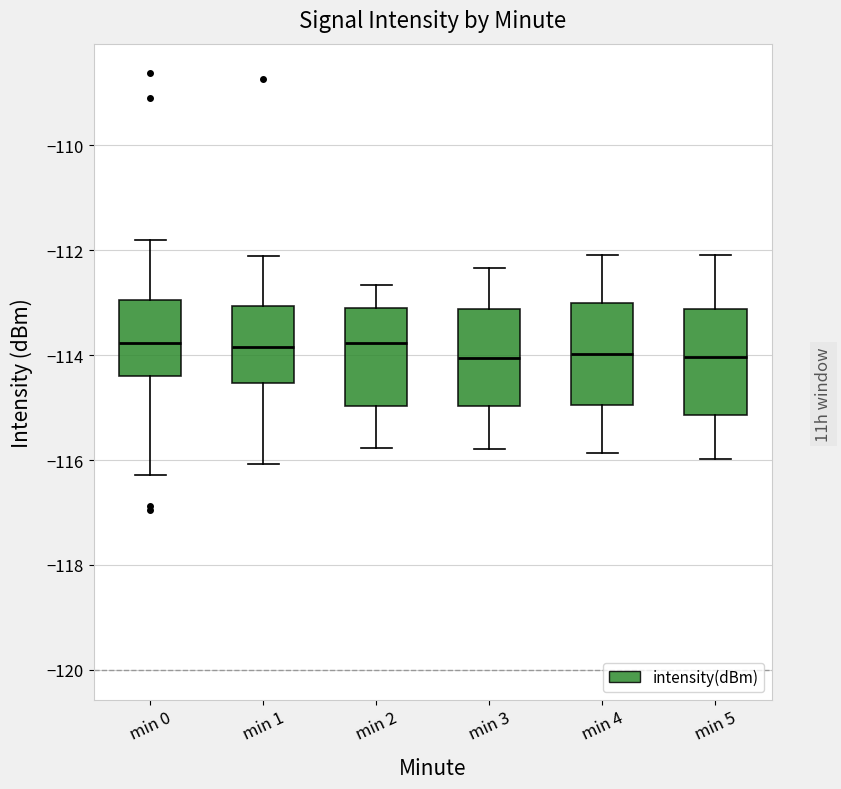

Reading left to right, read every box against the y-axis: the position of its median line, the range the box covers, and the ends of its whiskers. The values are not printed on the chart, so give them approximately, as read against the axis.

min 0: median -113.8, box -114.4 to -113.0, whiskers -116.2 to -111.8
min 1: median -113.8, box -114.6 to -113.0, whiskers -116.0 to -112.2
min 2: median -113.8, box -115.0 to -113.2, whiskers -115.8 to -112.6
min 3: median -114.0, box -115.0 to -113.2, whiskers -115.8 to -112.4
min 4: median -114.0, box -115.0 to -113.0, whiskers -115.8 to -112.0
min 5: median -114.0, box -115.2 to -113.2, whiskers -116.0 to -112.0